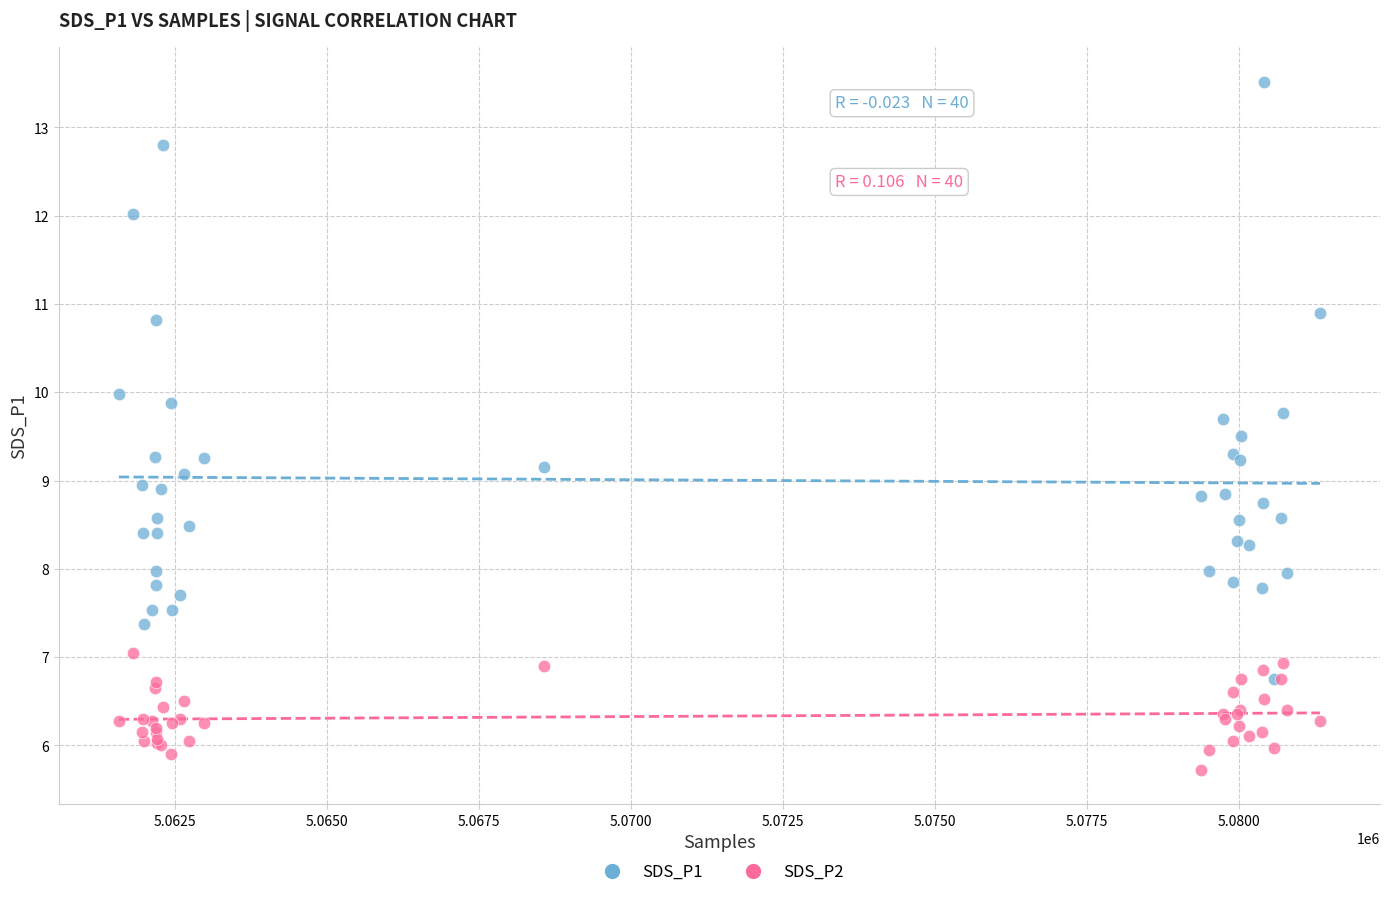

What are all the series names shown in the legend?

SDS_P1, SDS_P2